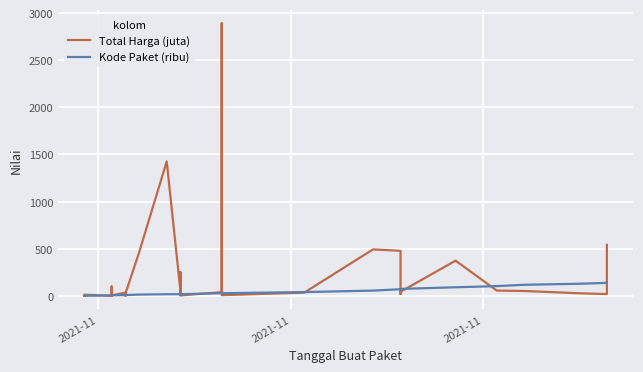

List the series in order of their overall mean, lowest first.

Kode Paket (ribu), Total Harga (juta)